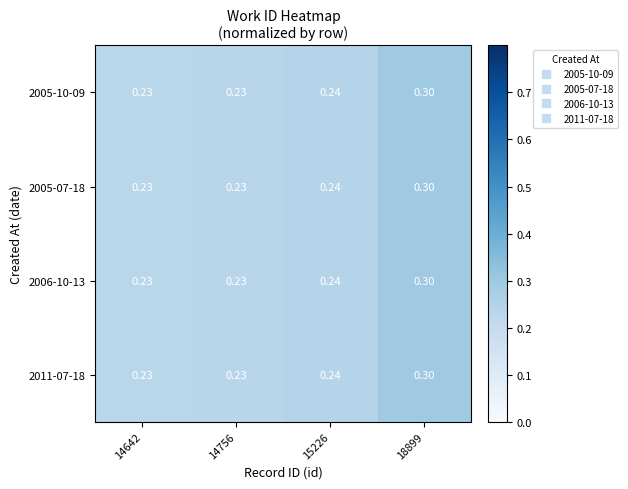

What is the total value across all series at 14756?

0.9